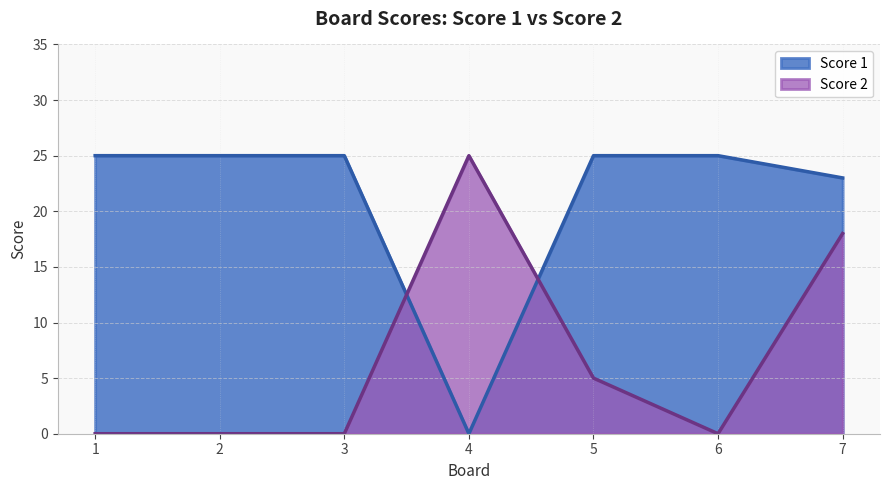

True or false: Score 1 and Score 2 cross at least once.

True